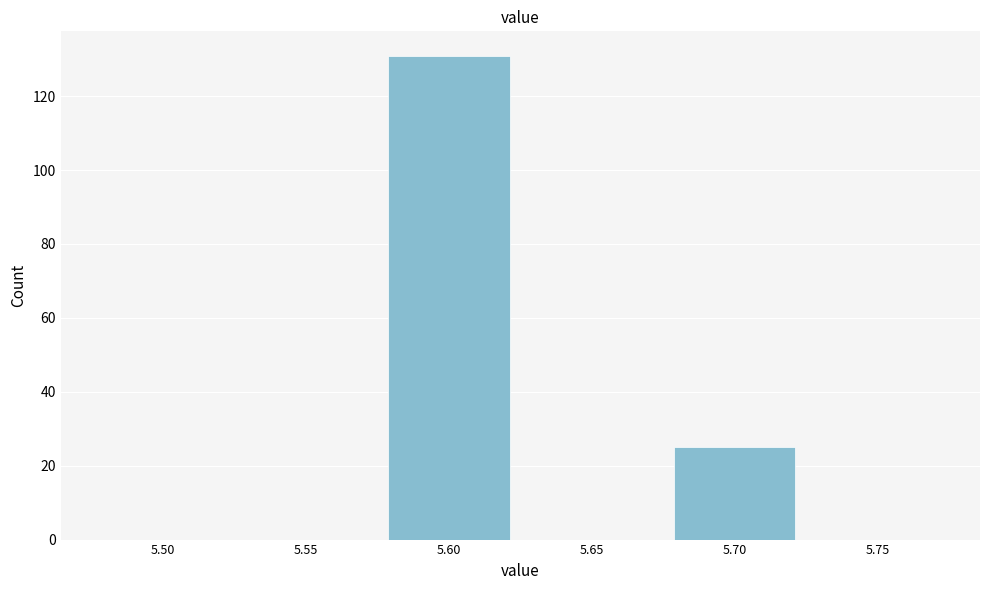

Reading right to left, transcribe all the data shown in this chart.

5.75=0	5.70=25	5.65=0	5.60=131	5.55=0	5.50=0